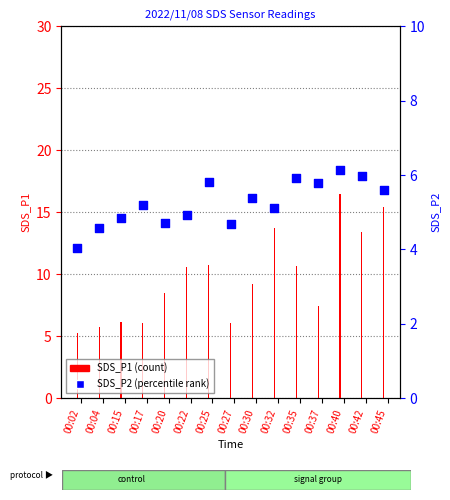

What are all the series names shown in the legend?

SDS_P1, SDS_P2